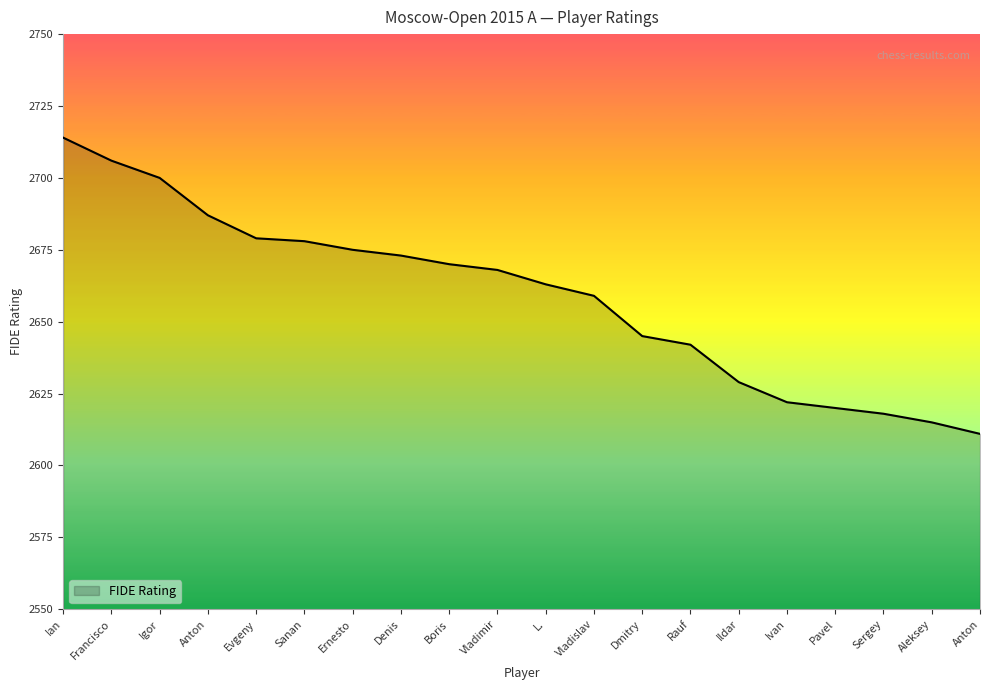

Does the chart display data point markers on the line(s)?

No